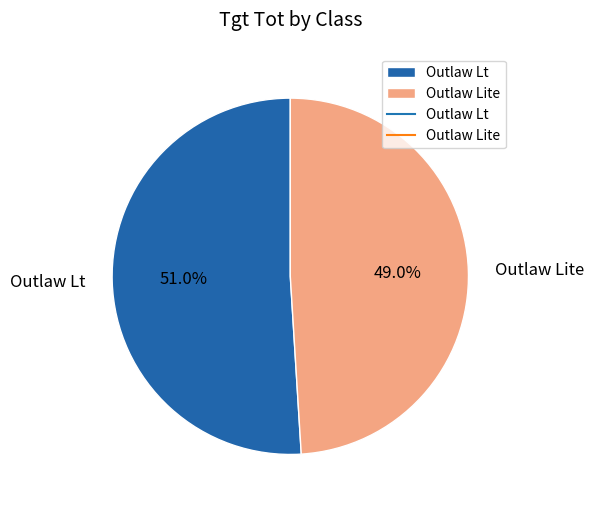

Count the number of slices in the pie.

2